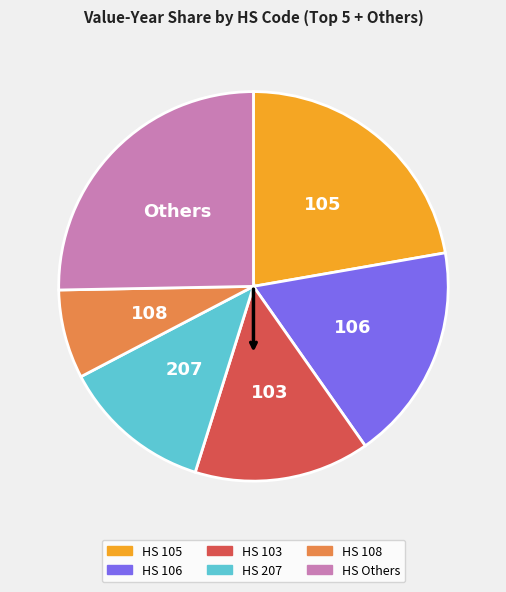

Does any single category account for the majority?

No